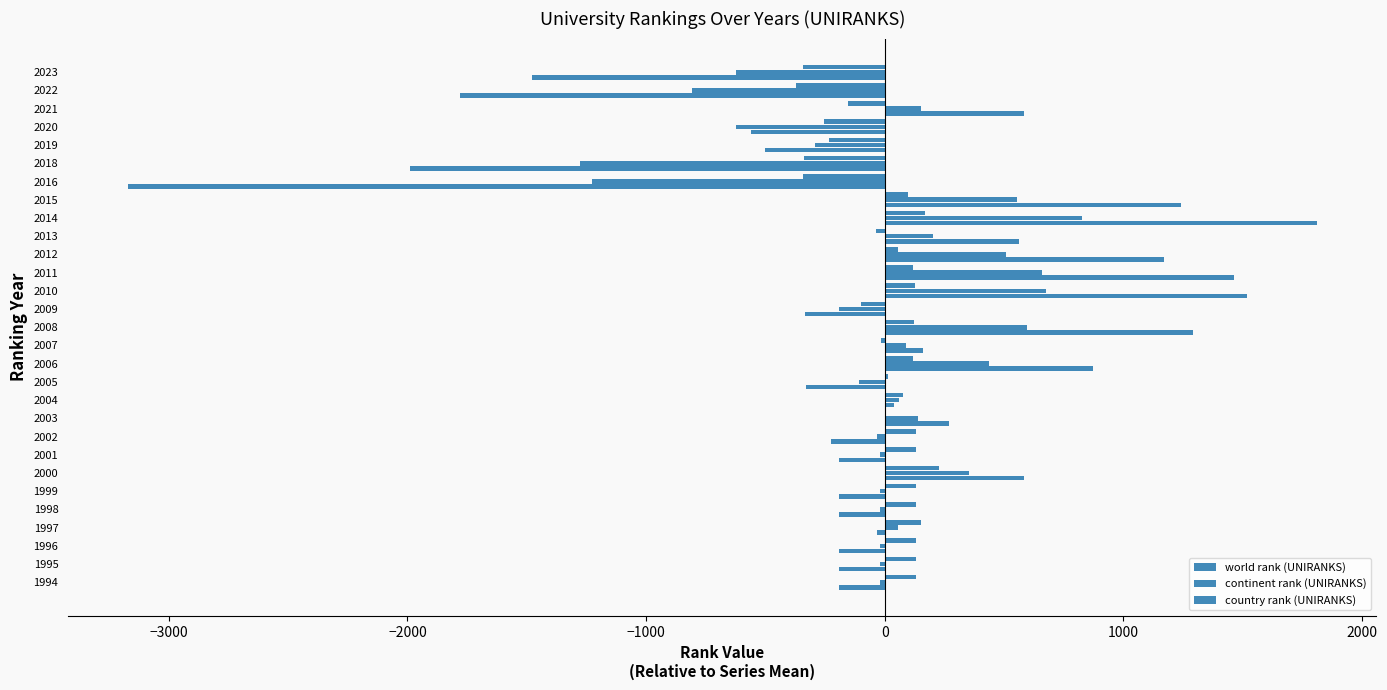

Rank the series by their average value, from lowest to highest.

world rank (UNIRANKS), continent rank (UNIRANKS), country rank (UNIRANKS)